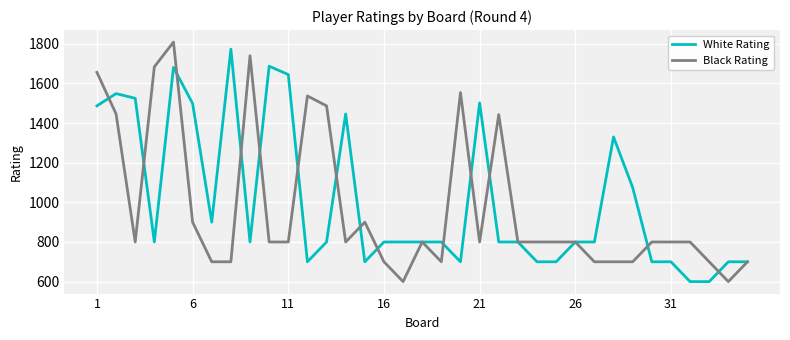

What is the minimum value for Black Rating?

600